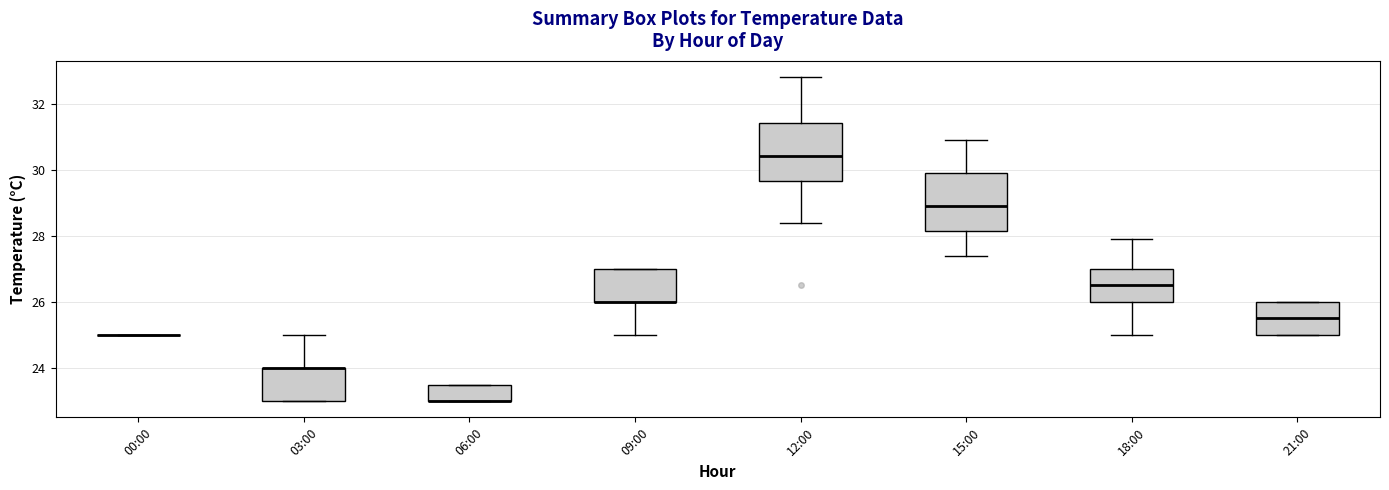

Where does the lower whisker of the box for 09:00 end on the y-axis? The values are not printed on the chart, so give them approximately, as read against the axis.

25.0